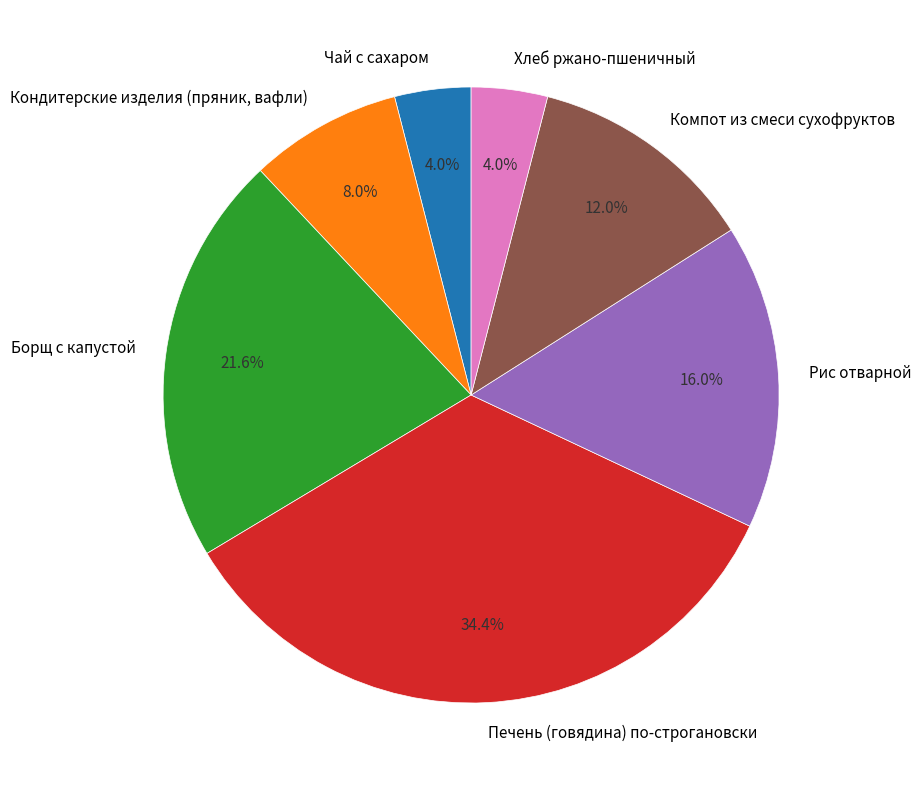

Which category has the biggest portion of the pie?

Печень (говядина) по-строгановски